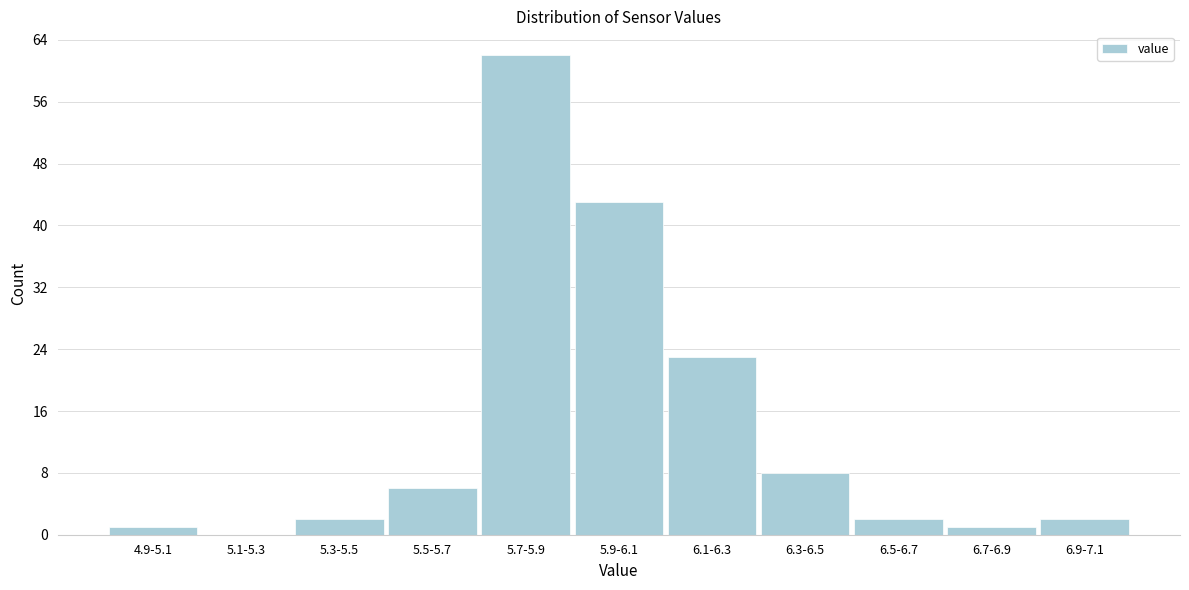

Reading left to right, transcribe all the data shown in this chart.

4.9-5.1=1	5.1-5.3=0	5.3-5.5=2	5.5-5.7=6	5.7-5.9=62	5.9-6.1=43	6.1-6.3=23	6.3-6.5=8	6.5-6.7=2	6.7-6.9=1	6.9-7.1=2